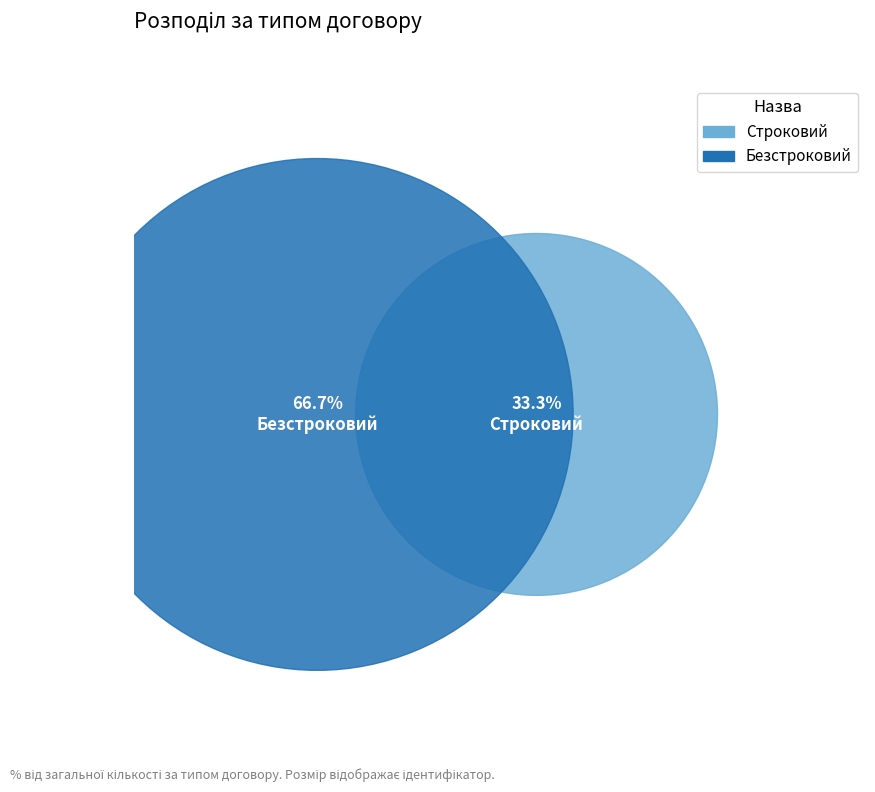

How many segments does this pie chart have?

2